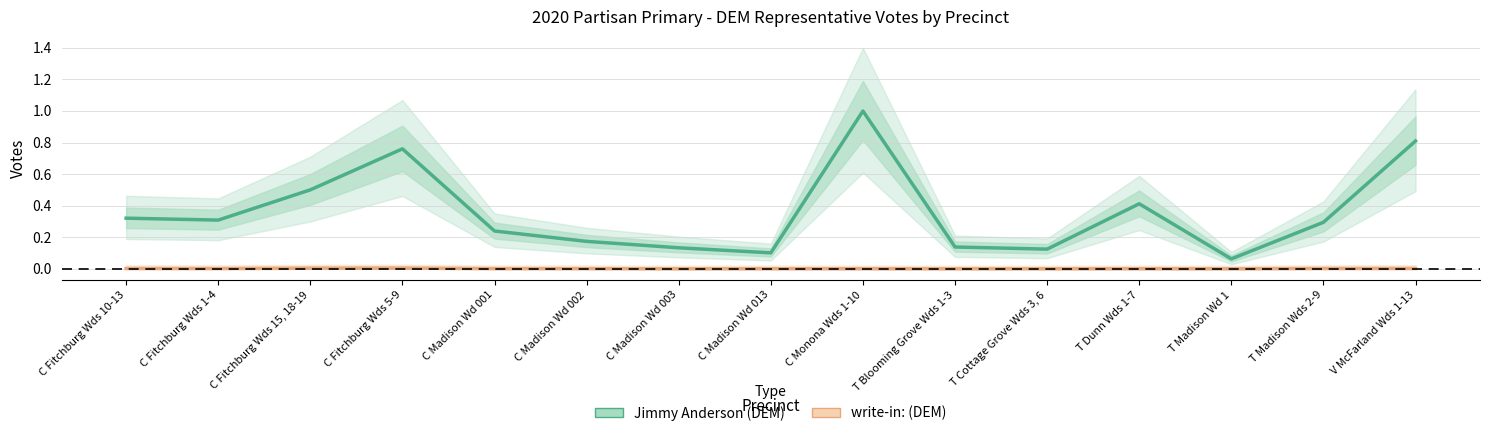

What is the difference between the highest and lowest values at C Fitchburg Wds 15, 18-19?

0.5